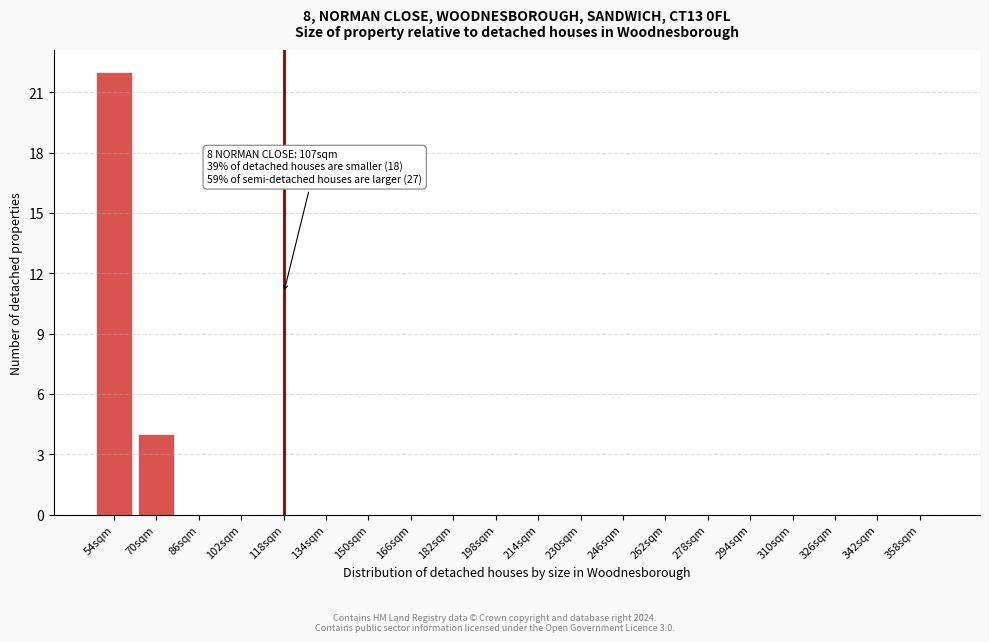

Reading right to left, extract all data points from this chart.

358sqm=0	342sqm=0	326sqm=0	310sqm=0	294sqm=0	278sqm=0	262sqm=0	246sqm=0	230sqm=0	214sqm=0	198sqm=0	182sqm=0	166sqm=0	150sqm=0	134sqm=0	118sqm=0	102sqm=0	86sqm=0	70sqm=4	54sqm=22